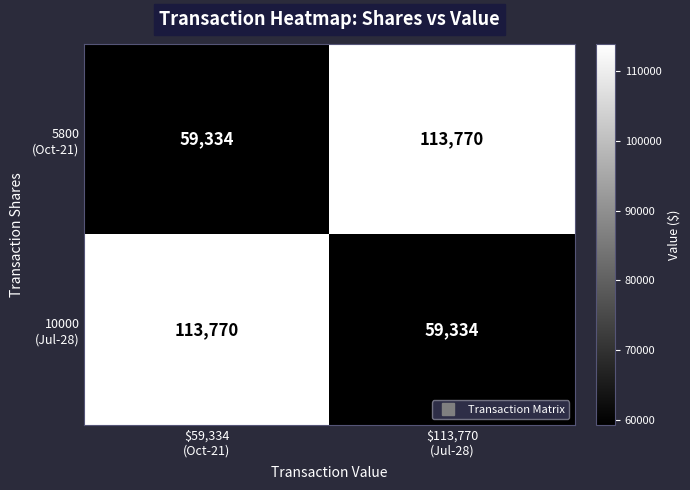

What is the smallest value displayed?

59334